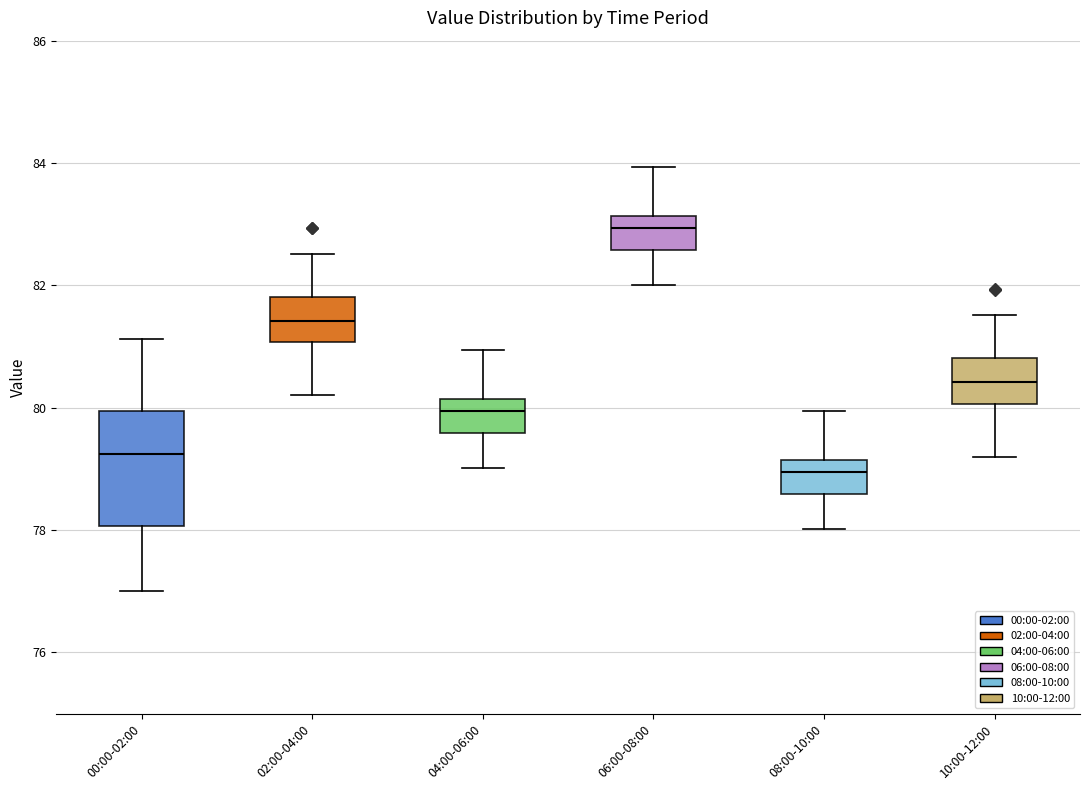

Reading left to right, transcribe this box plot: for each box, give where its median line is, the range the box spans, and where its two whiskers end, as read against the y-axis. The values are not printed on the chart, so give them approximately, as read against the axis.

00:00-02:00: median 79.2, box 78.0 to 80.0, whiskers 77.0 to 81.2
02:00-04:00: median 81.4, box 81.0 to 81.8, whiskers 80.2 to 82.6
04:00-06:00: median 80.0, box 79.6 to 80.2, whiskers 79.0 to 81.0
06:00-08:00: median 83.0, box 82.6 to 83.2, whiskers 82.0 to 84.0
08:00-10:00: median 79.0, box 78.6 to 79.2, whiskers 78.0 to 80.0
10:00-12:00: median 80.4, box 80.0 to 80.8, whiskers 79.2 to 81.6